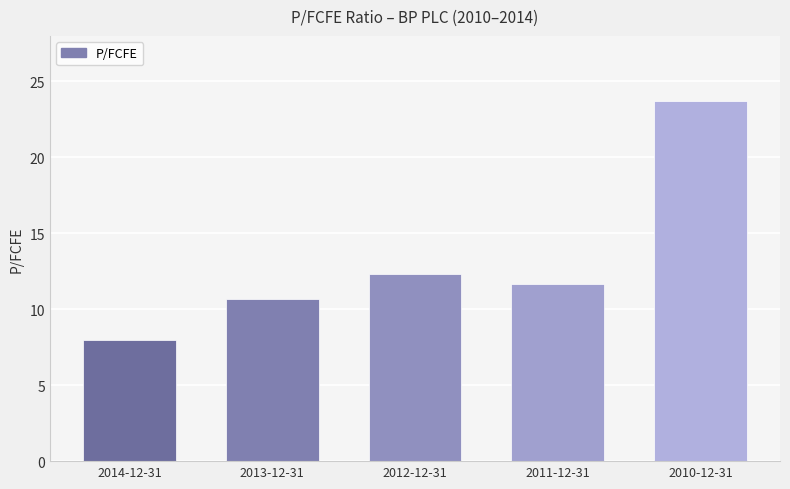

What is the difference between the values at 2013-12-31 and 2014-12-31?

2.7